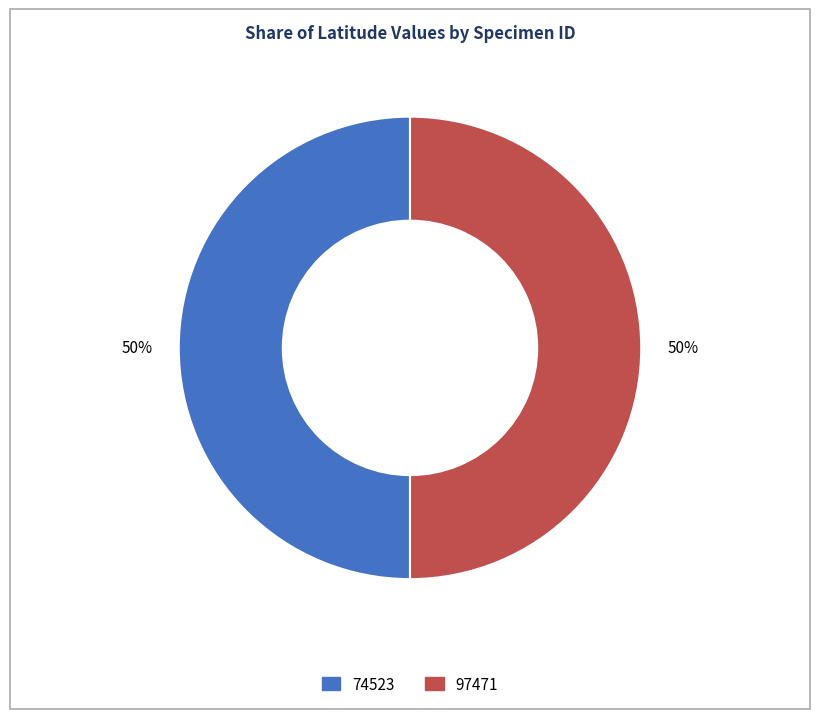

To the nearest percent, what is the combined percentage of 97471 and 74523?

100%